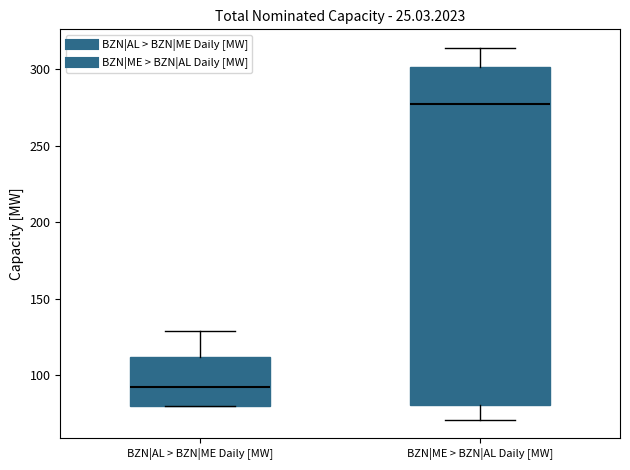

Reading left to right, read every box against the y-axis: the position of its median line, the range the box covers, and the ends of its whiskers. The values are not printed on the chart, so give them approximately, as read against the axis.

BZN|AL > BZN|ME Daily [MW]: median 95, box 80 to 110, whiskers 80 to 130
BZN|ME > BZN|AL Daily [MW]: median 280, box 80 to 300, whiskers 70 to 315